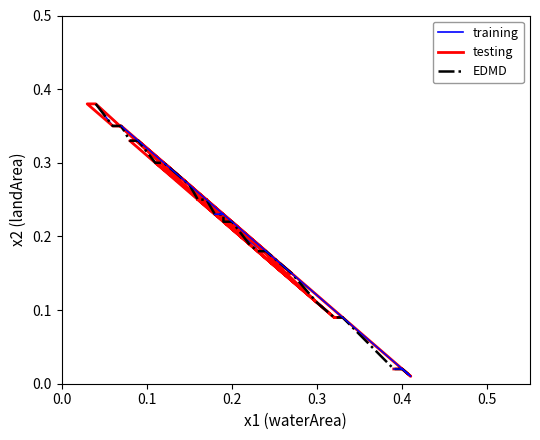

True or false: origWaterArea and origlandArea cross at least once.

True